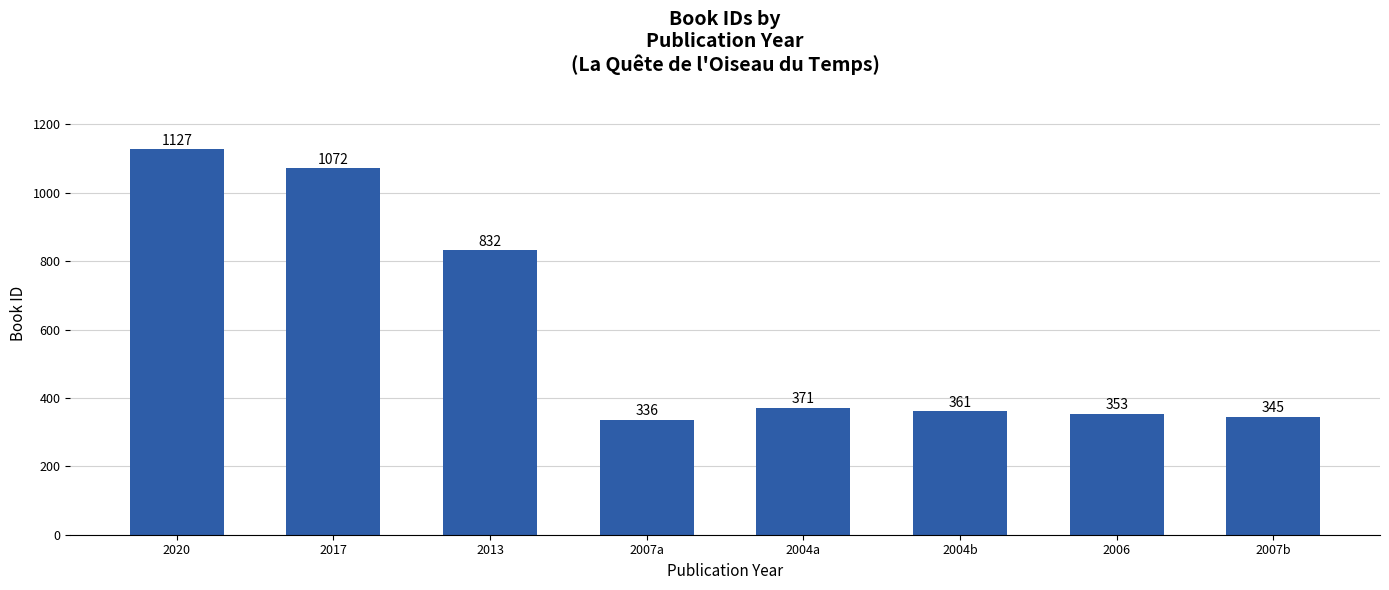

What is the greatest value displayed?

1127